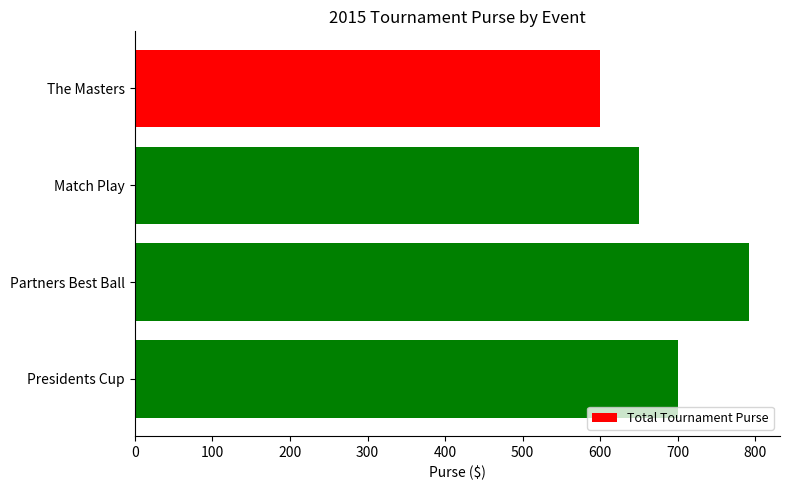

Are the bars grouped side by side (vs. stacked)?

No